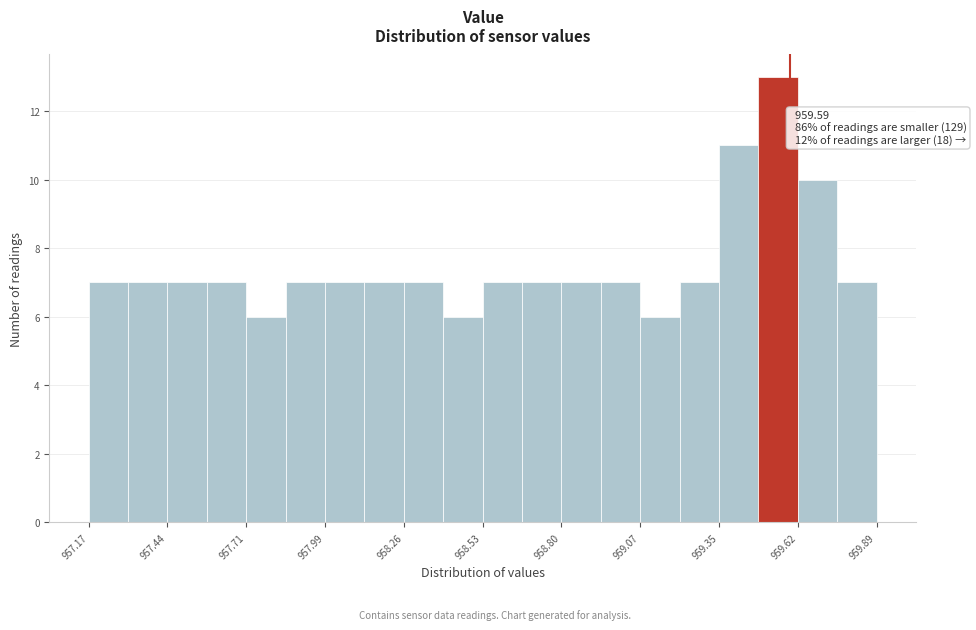

Read against the x-axis, roughly where is the centre of the tallest bar?

959.55